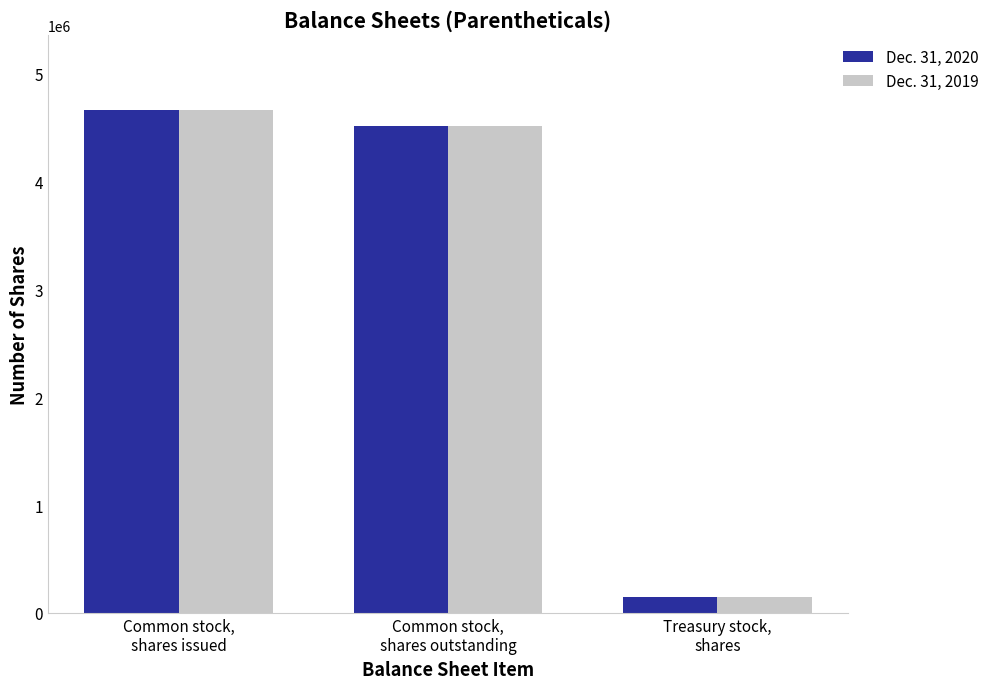

What is the average value of the Dec. 31, 2020 series?

3104489